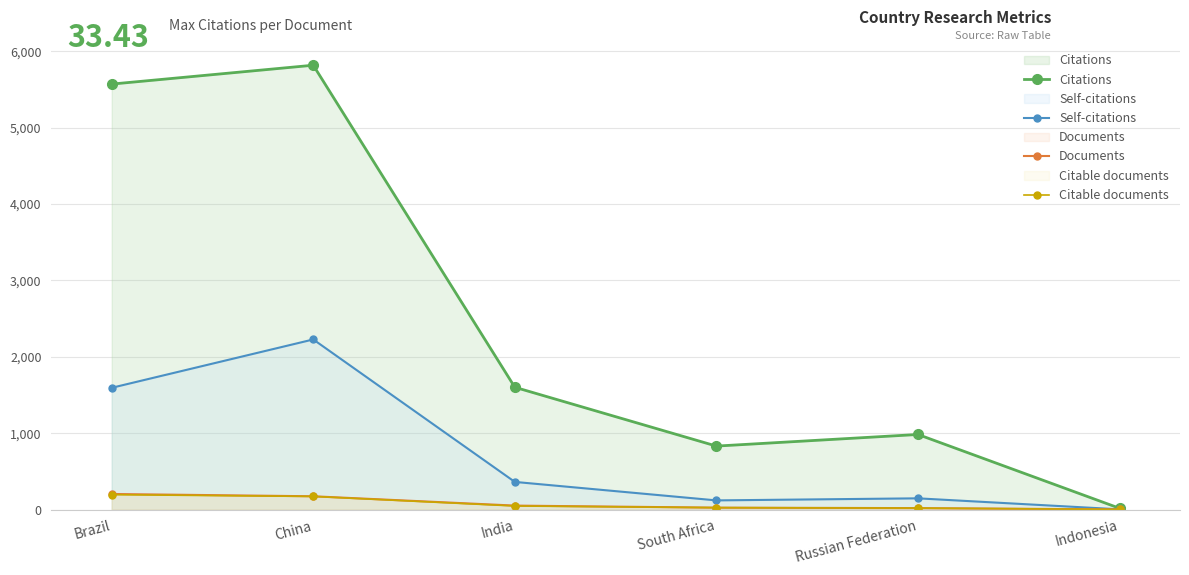

Between Brazil and India, which is larger?

Brazil